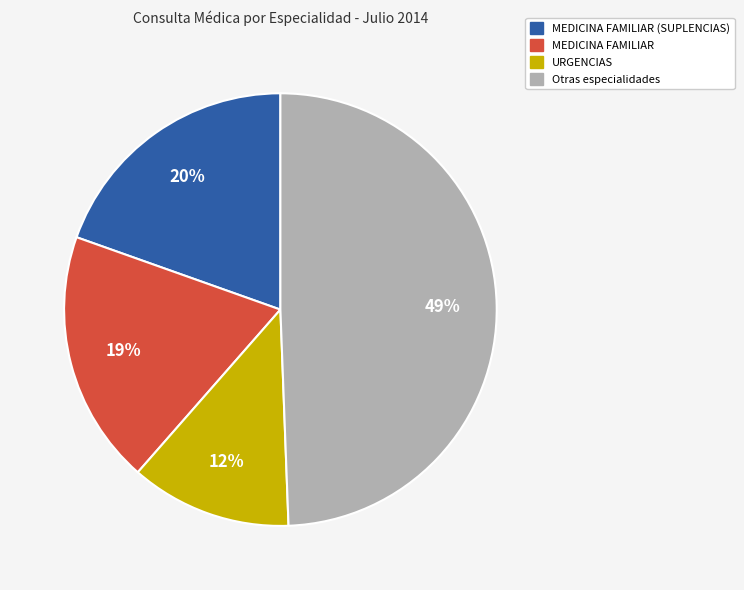

Is there any slice that represents more than half of the pie?

No